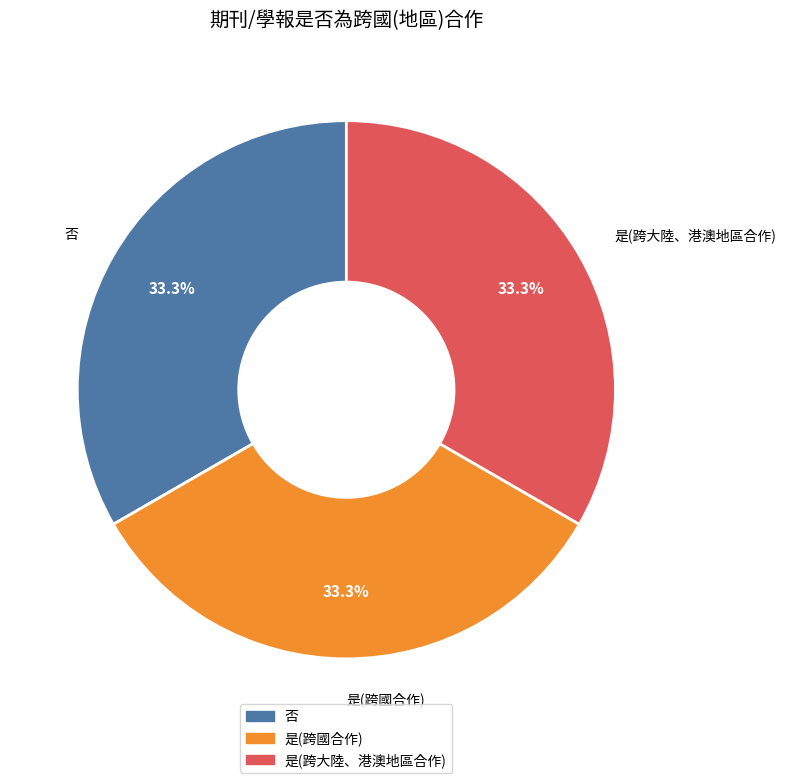

The 是(跨國合作) slice represents 33% of the pie. True or false?

True